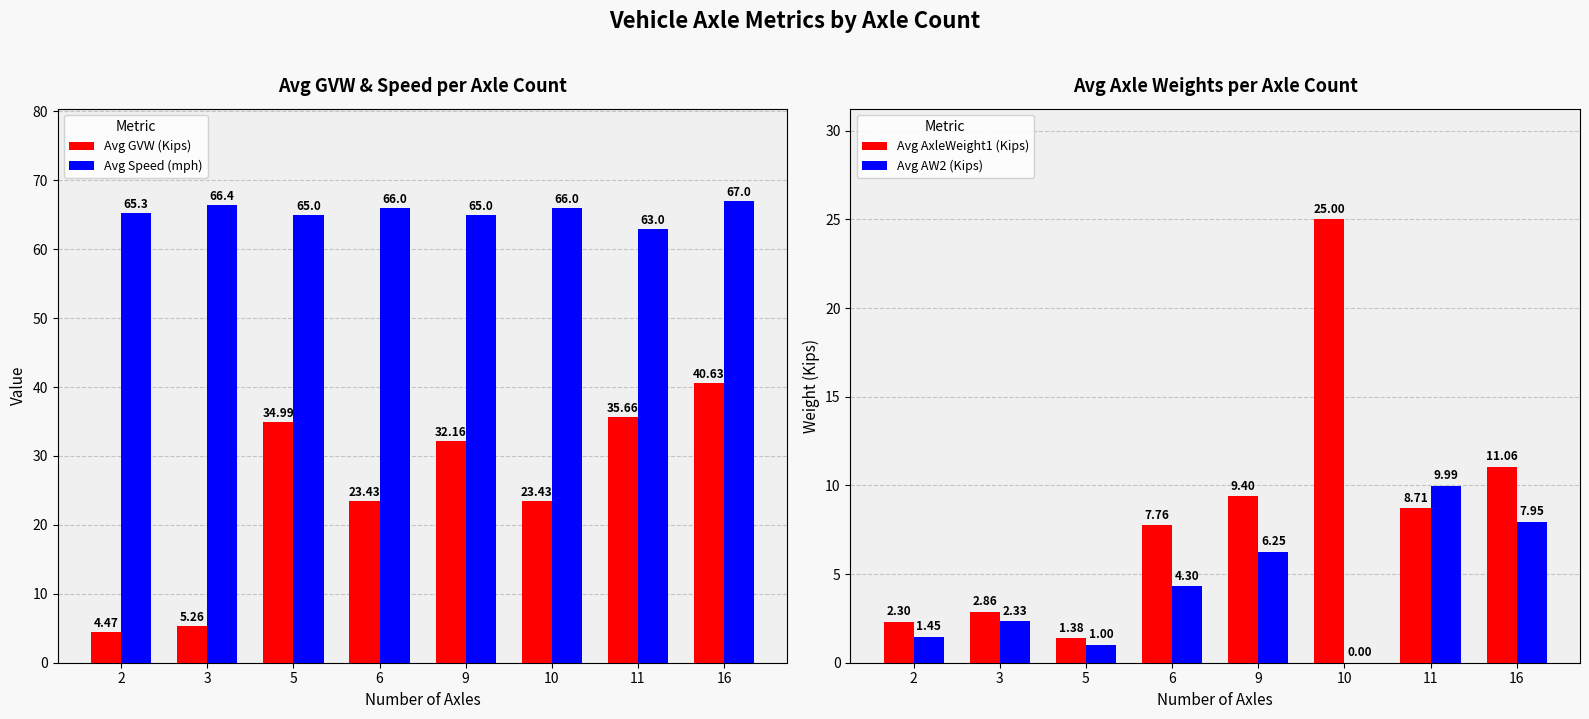

True or false: Avg Speed (mph) has a value of 118.0 at 3.

False